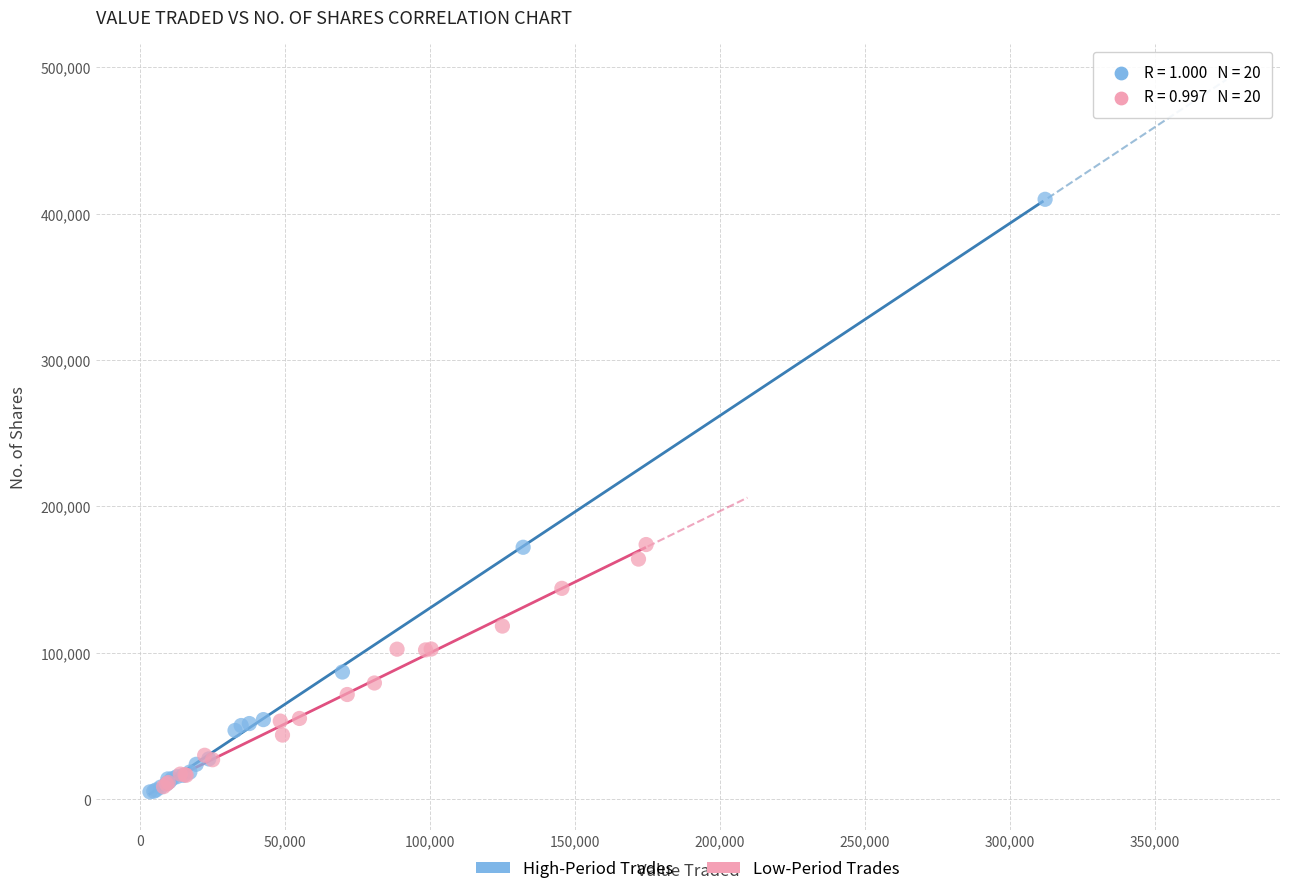

Which series contains the highest Y value?

High-Period Trades